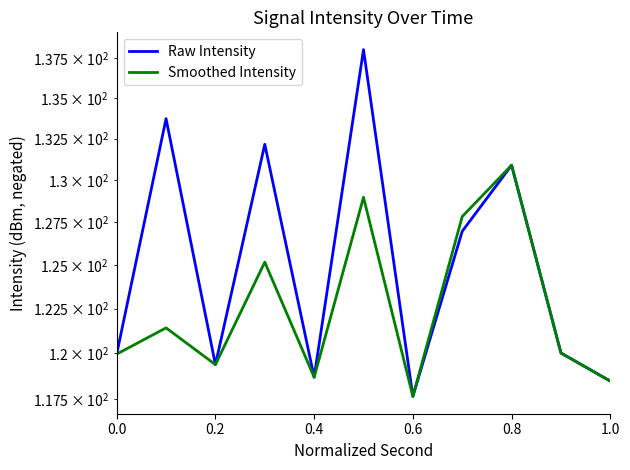

Reading left to right, list all the values displayed in this chart.

Raw Intensity: 120.0	133.7	119.4	132.2	118.7	138.1	117.6	127.0	130.9	120.0	118.5
Smoothed Intensity: 120.0	121.4	119.4	125.2	118.7	129.0	117.6	127.8	130.9	120.0	118.5